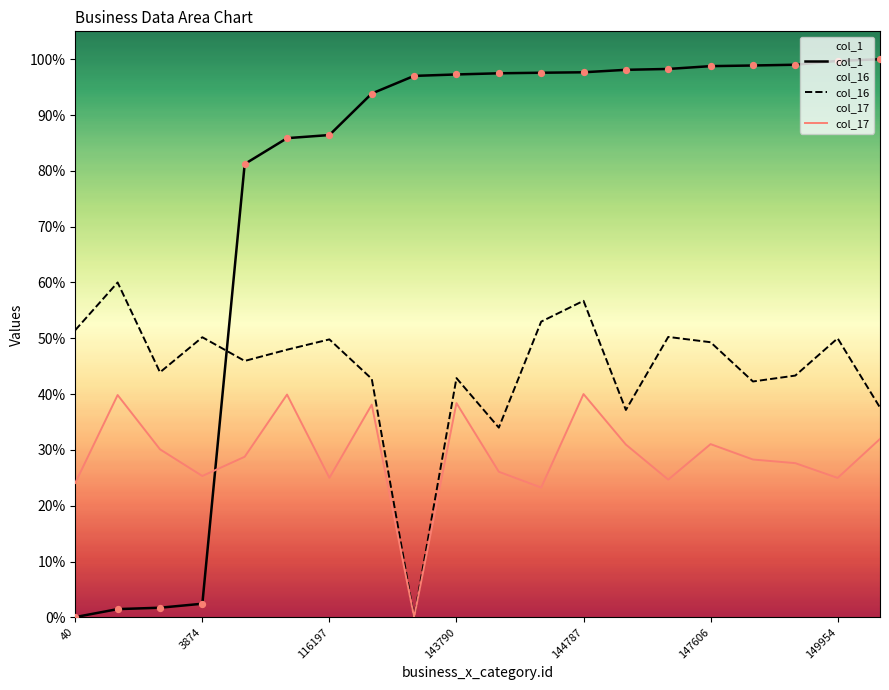

Is the value of col_17 at 116197 greater than the value of col_16 at 3874?

No